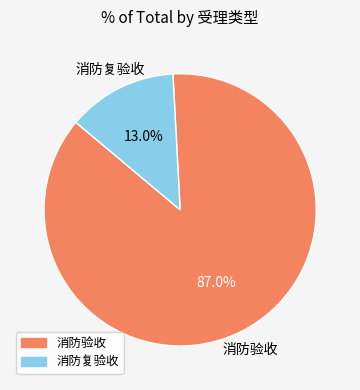

Between 消防验收 and 消防复验收, which is larger?

消防验收